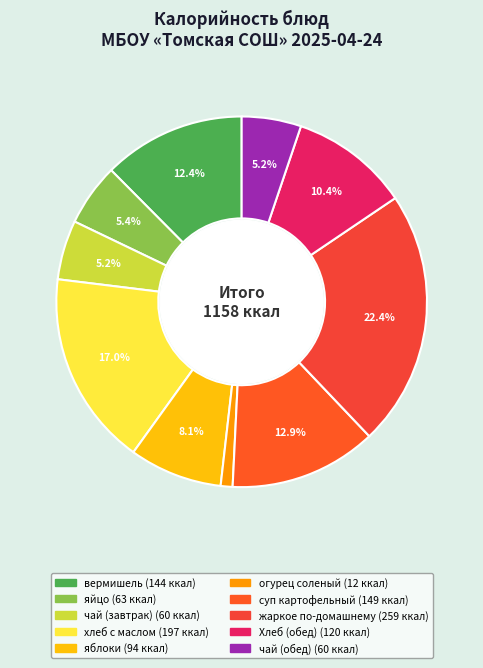

True or false: чай (завтрак) accounts for 12% of the total.

False